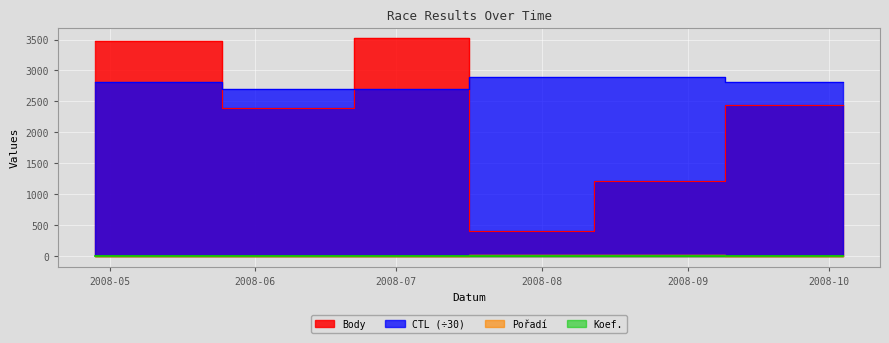

The Body series shows 2273.4 at 2008-06-23. True or false?

False